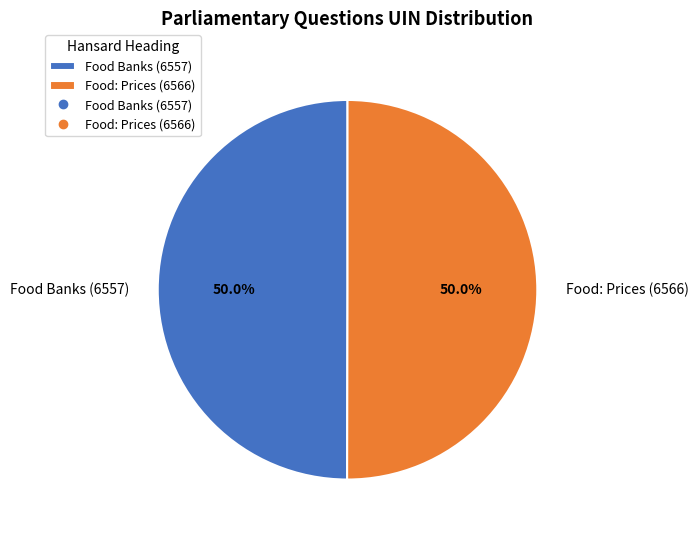

How many segments does this pie chart have?

2